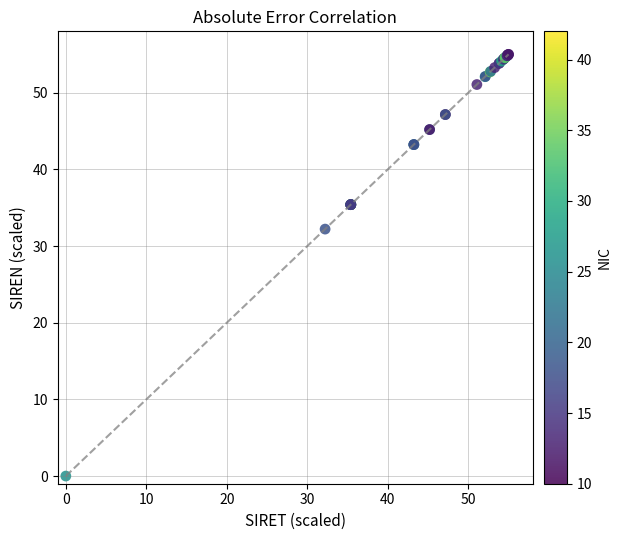

What Y value in the scatter plot is closest to 27?

32.2